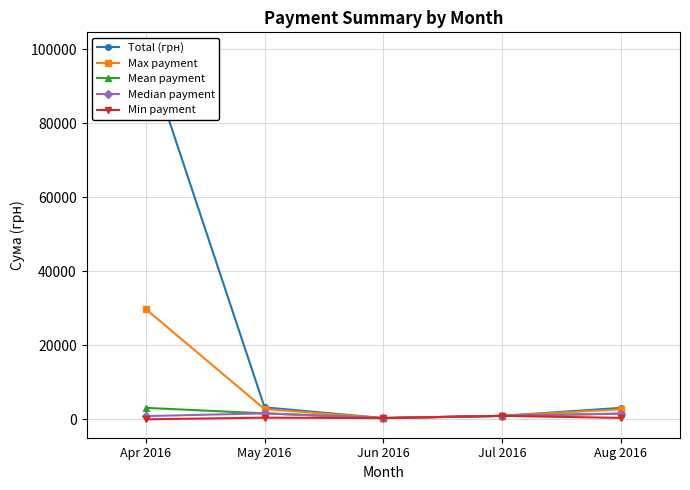

How many lines are shown in the chart?

5